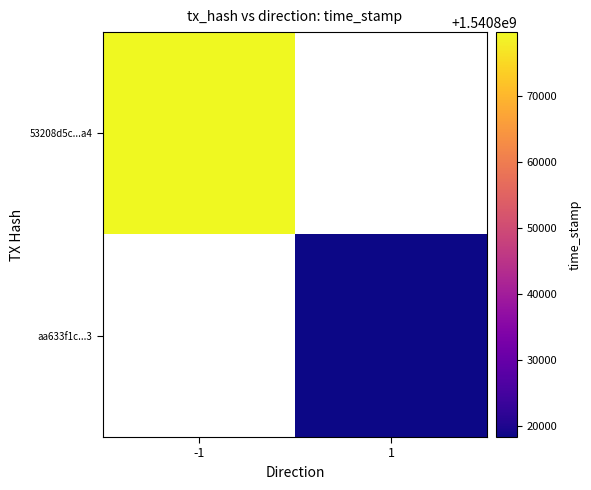

The aa633f1c...3 series shows 602864397.1 at 1. True or false?

False